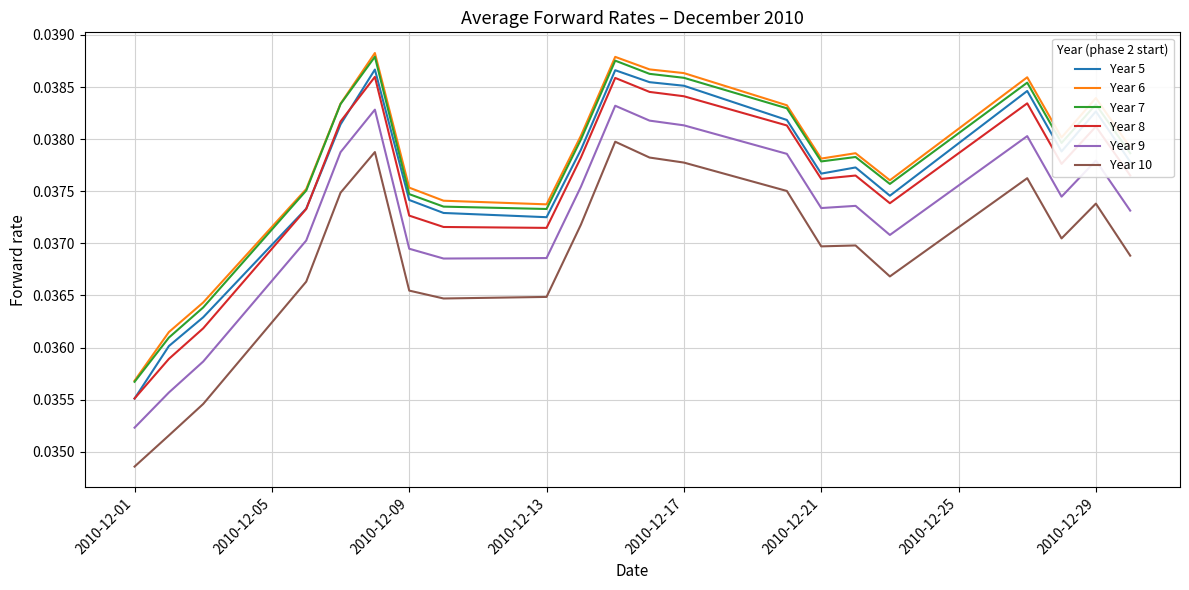

True or false: Year 6 and Year 5 intersect in this chart.

False